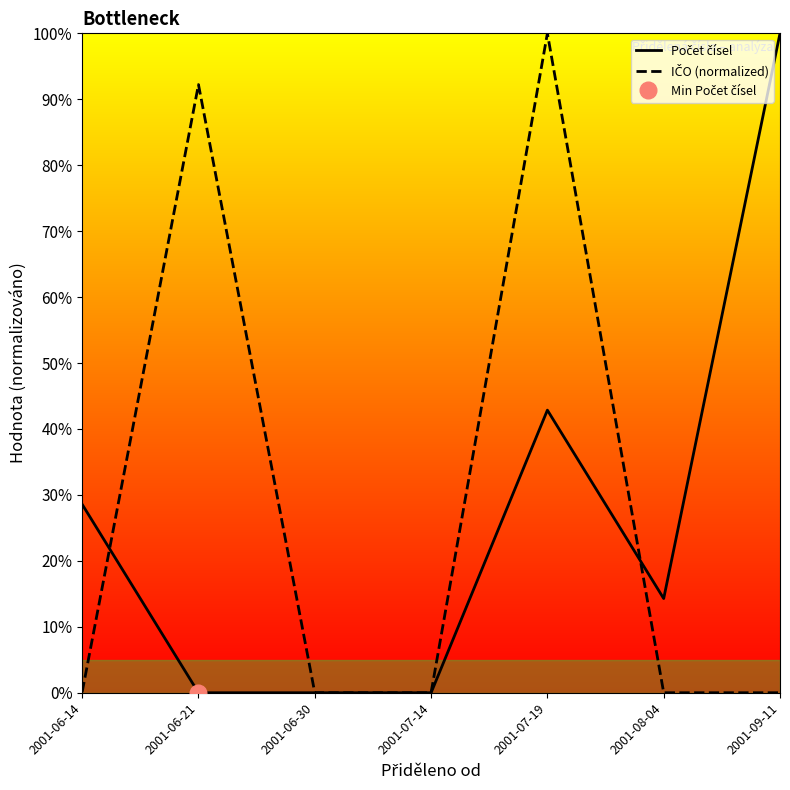

What is the difference between the Počet čísel values at 2001-06-30 and 2001-08-04?

0.1